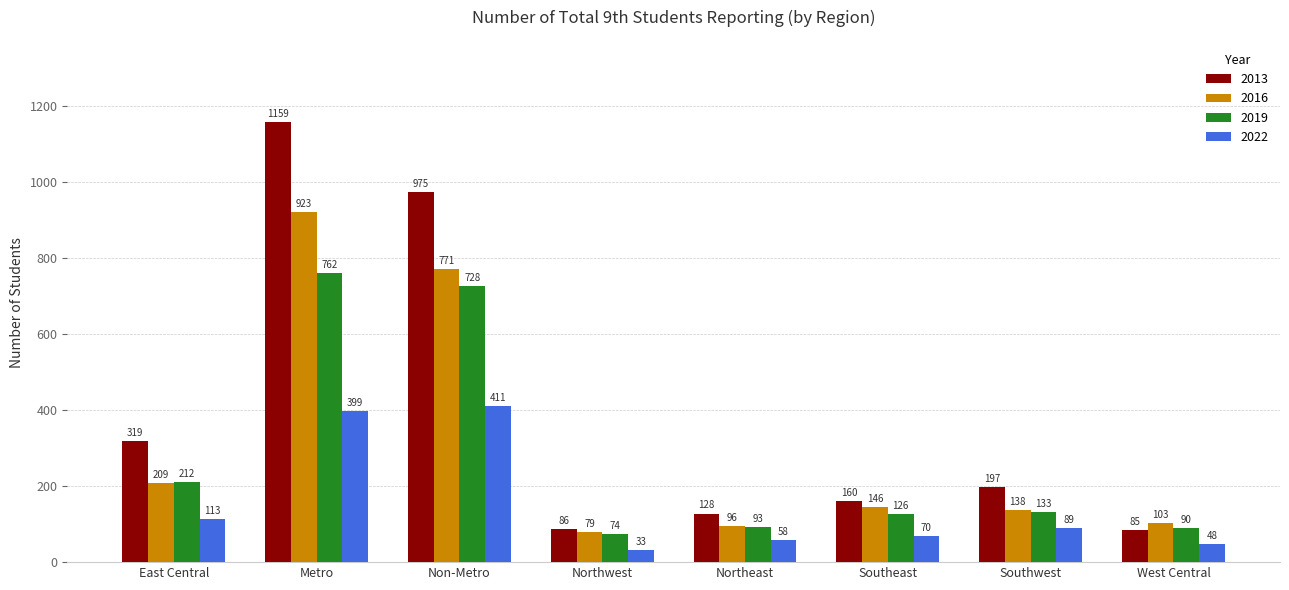

Where does the 2016 series first go above 146?

East Central